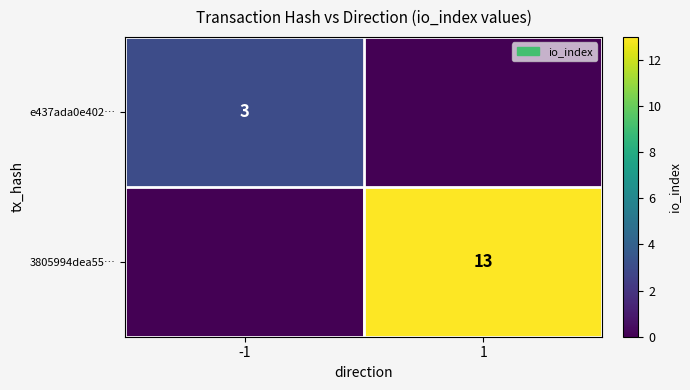

At how many categories does at least one series exceed 8?

1